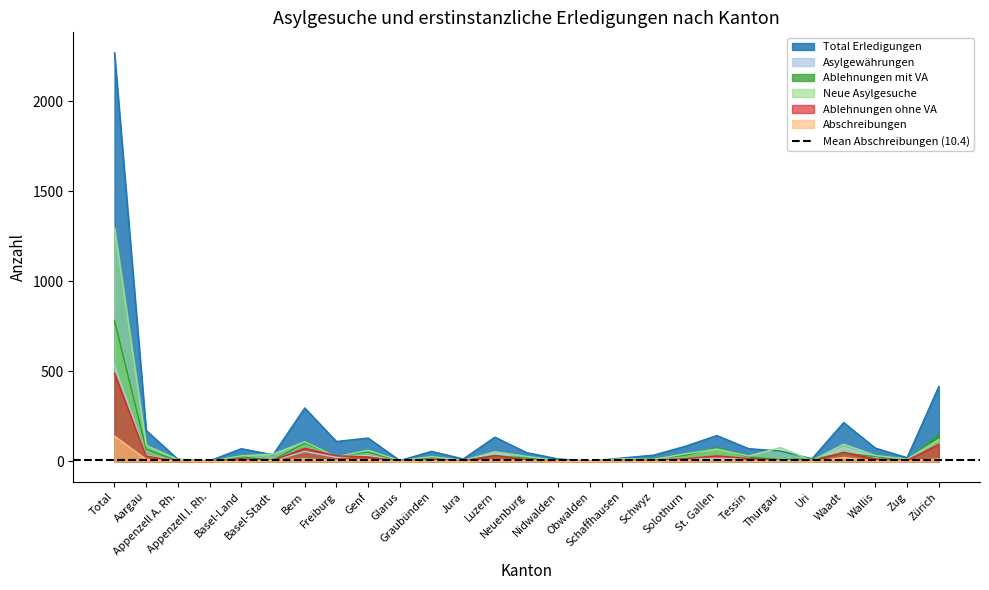

Is the value of Neue Asylgesuche at Appenzell A. Rh. greater than the value of Ablehnungen ohne VA at Uri?

Yes